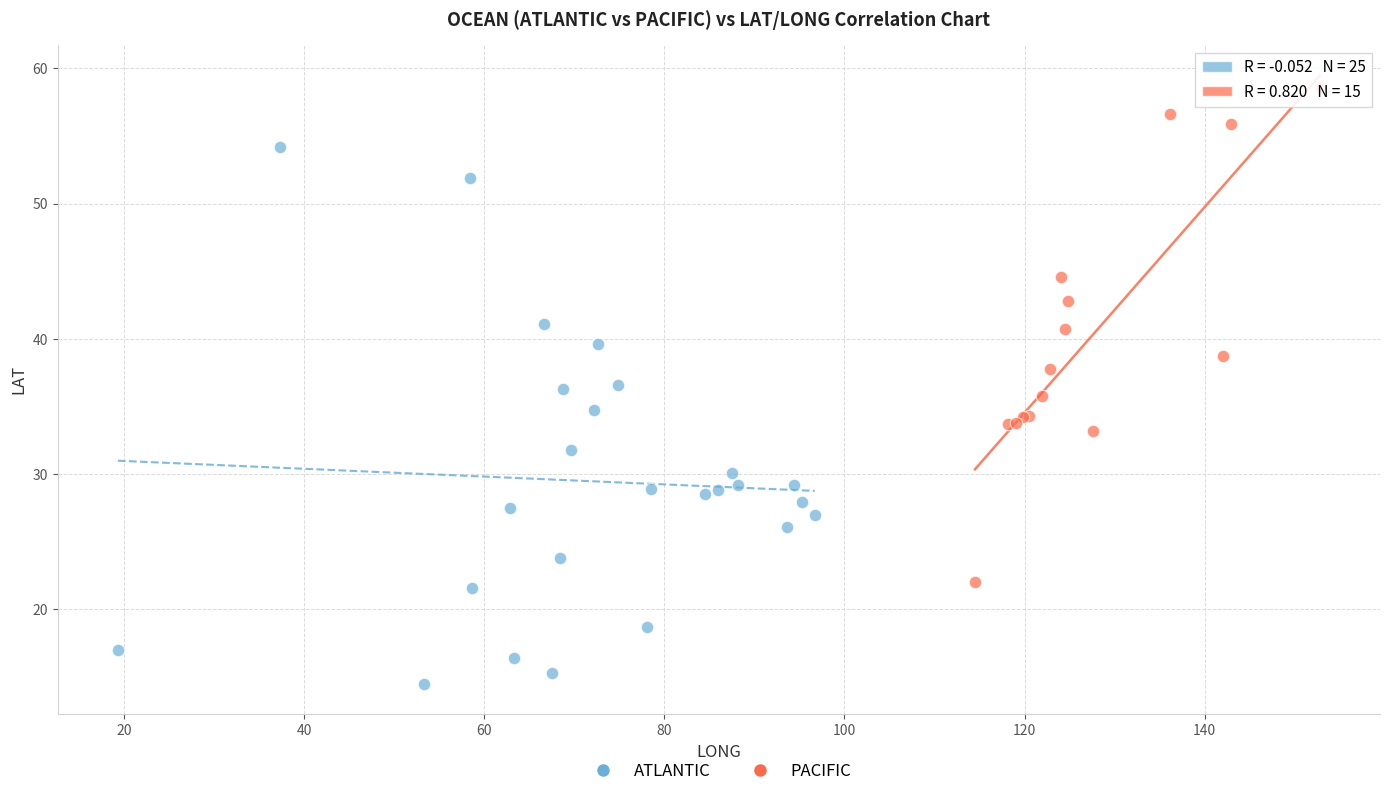

Which series reaches the minimum Y coordinate?

ATLANTIC